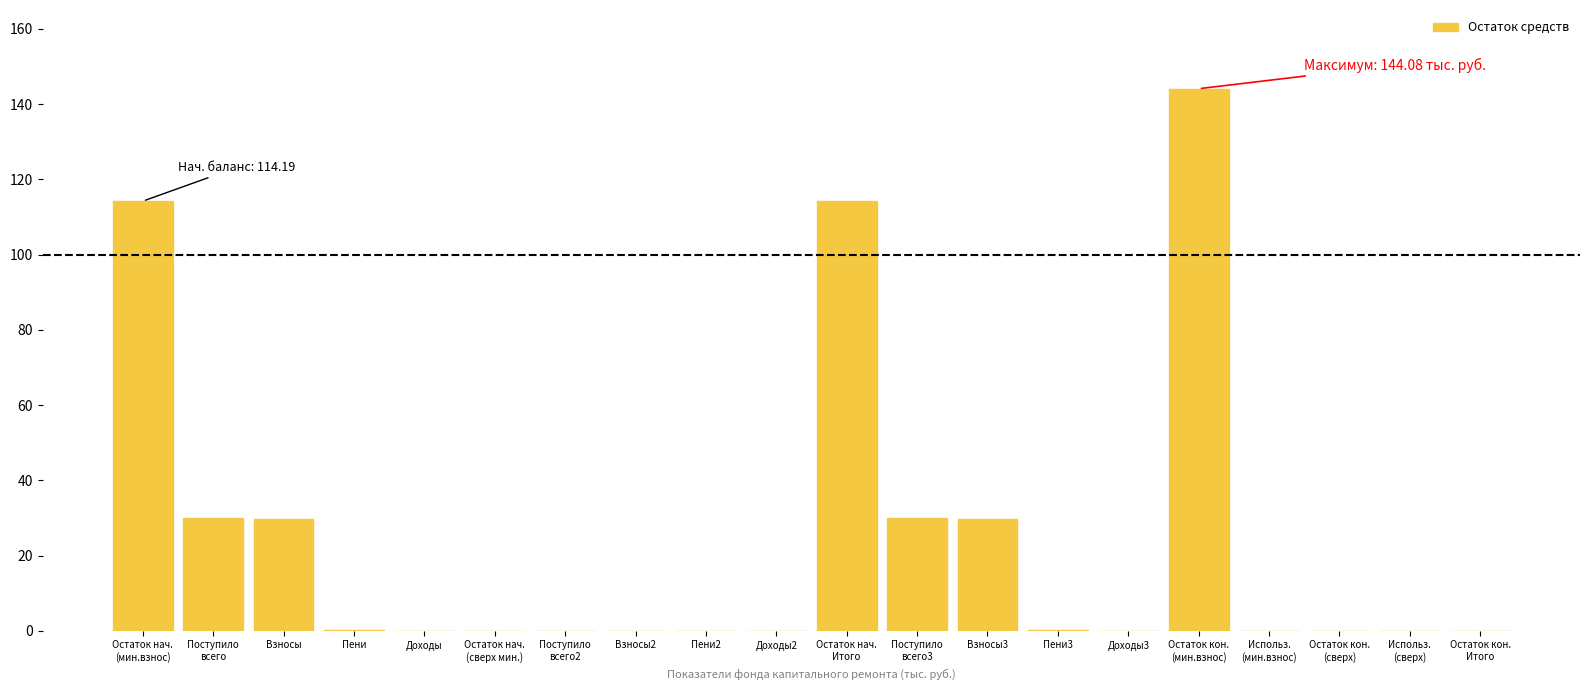

What is the sum of all values?

492.0